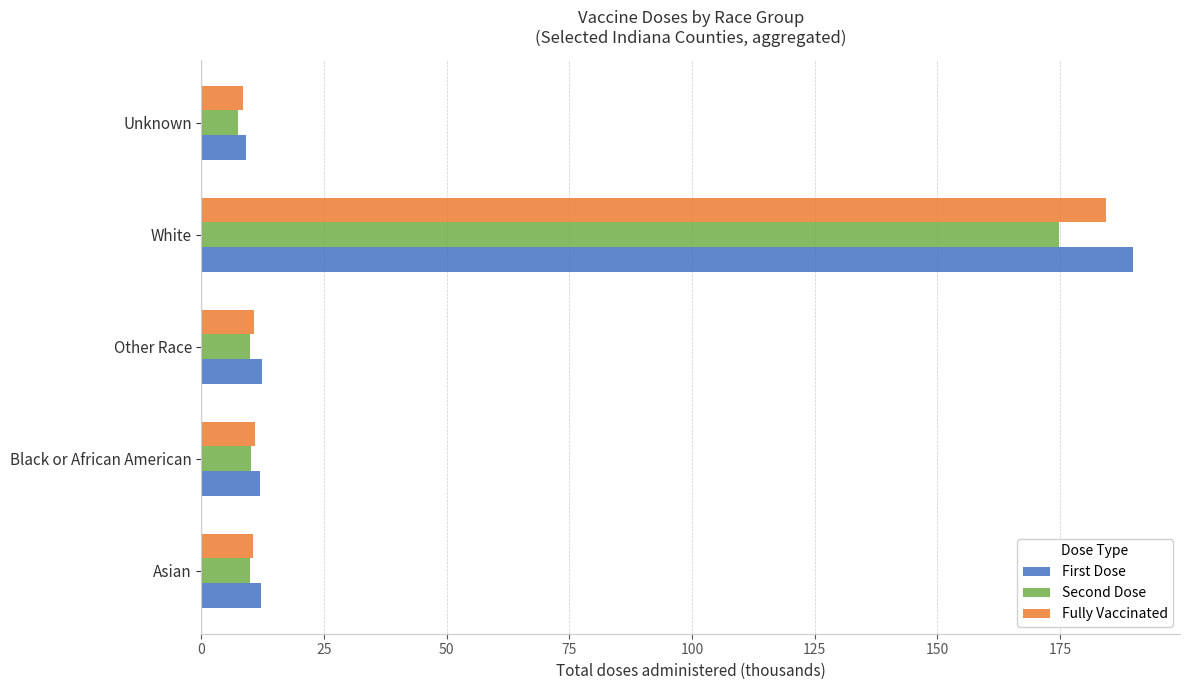

The First Dose series shows 97.2 at White. True or false?

False